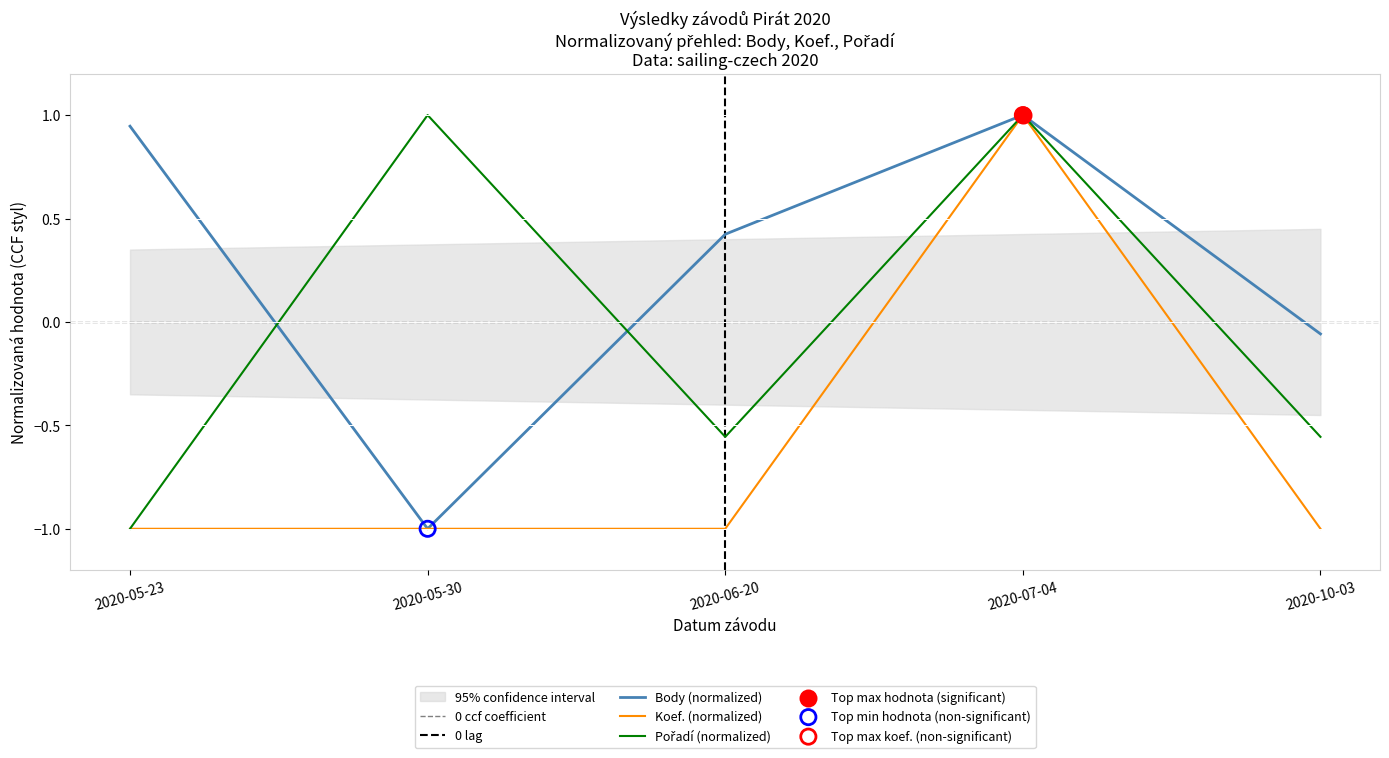

Is the value of Pořadí at 2020-05-23 greater than the value of Koef. at 2020-10-03?

No